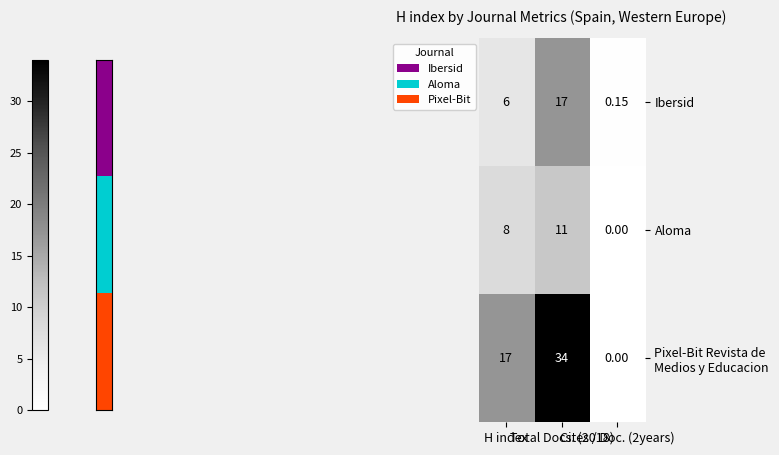

How many values in the Aloma series are below 8?

1